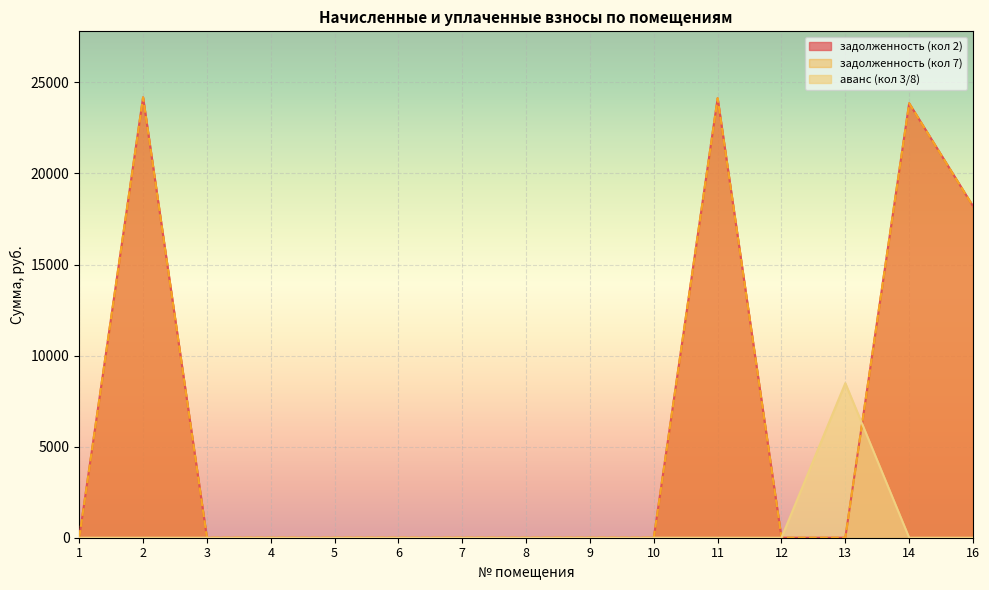

The value of задолженность (кол 7) at 9 is 12787.2. True or false?

False